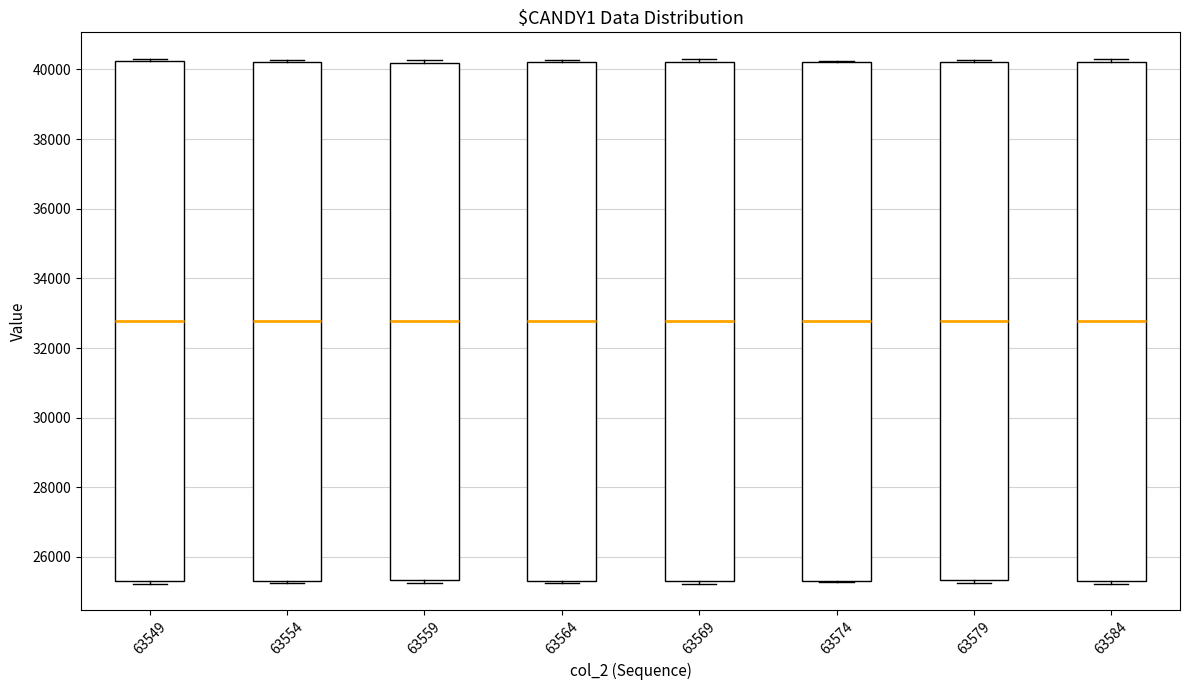

Reading left to right, transcribe this box plot: for each box, give where its median line is, the range the box spans, and where its two whiskers end, as read against the y-axis. The values are not printed on the chart, so give them approximately, as read against the axis.

63549: median 32800, box 25400 to 40200, whiskers 25200 to 40400
63554: median 32800, box 25400 to 40200, whiskers 25200 to 40200
63559: median 32800, box 25400 to 40200, whiskers 25200 to 40200 (just above the box's upper edge)
63564: median 32800, box 25400 to 40200, whiskers 25200 to 40200 (just above the box's upper edge)
63569: median 32800, box 25400 to 40200, whiskers 25200 to 40400
63574: median 32800, box 25400 to 40200, whiskers 25200 to 40200
63579: median 32800, box 25400 to 40200, whiskers 25200 to 40200 (just above the box's upper edge)
63584: median 32800, box 25400 to 40200, whiskers 25200 to 40400